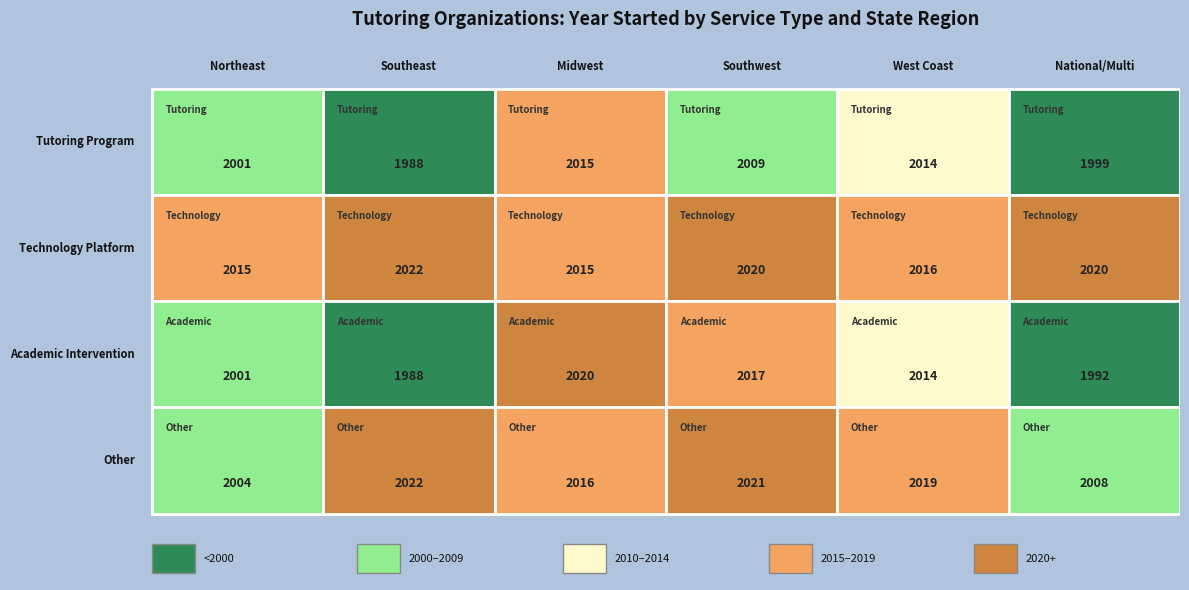

Which series has the widest spread of values?

Academic Intervention